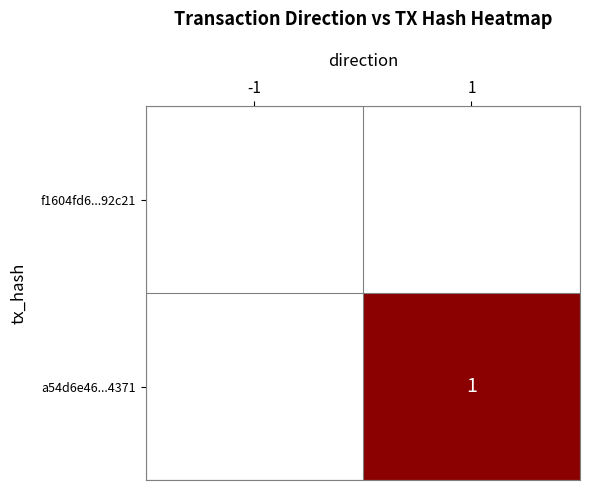

At which category is the sum across all series the highest?

1